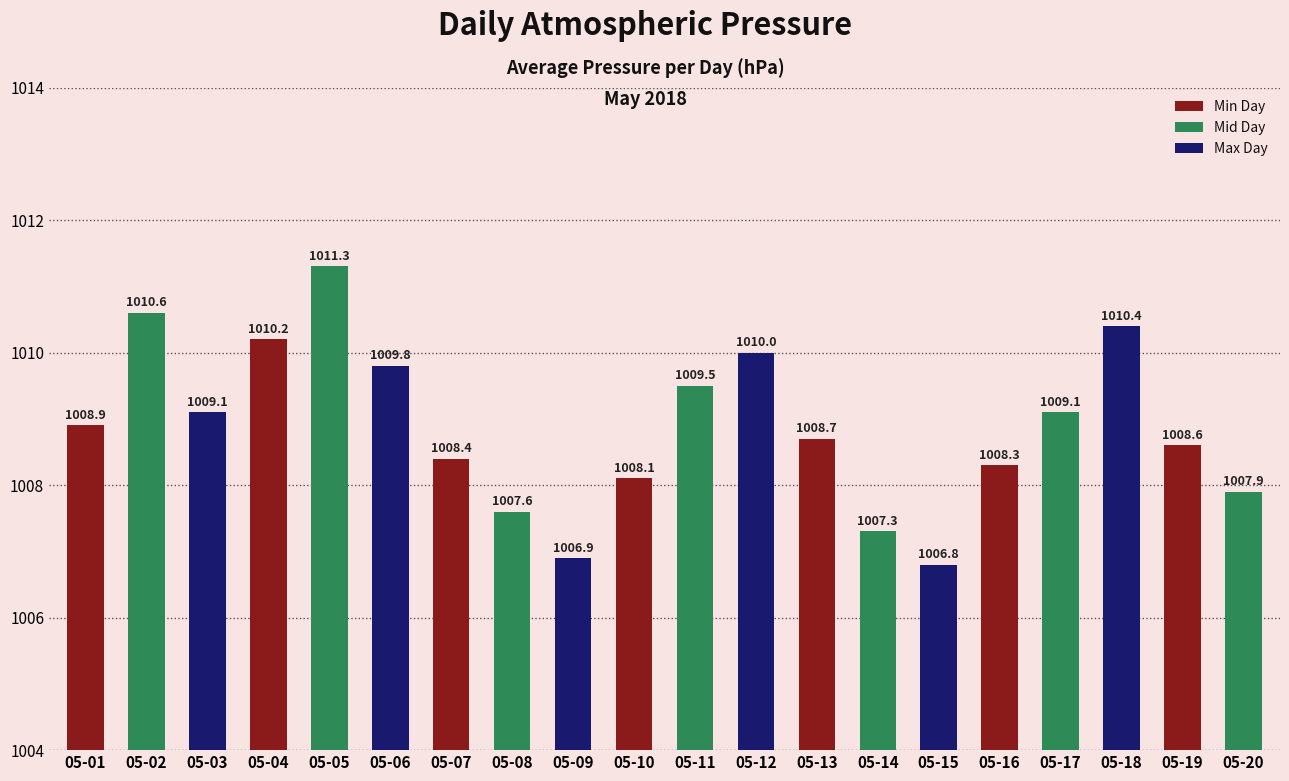

What is the average value?

1008.9